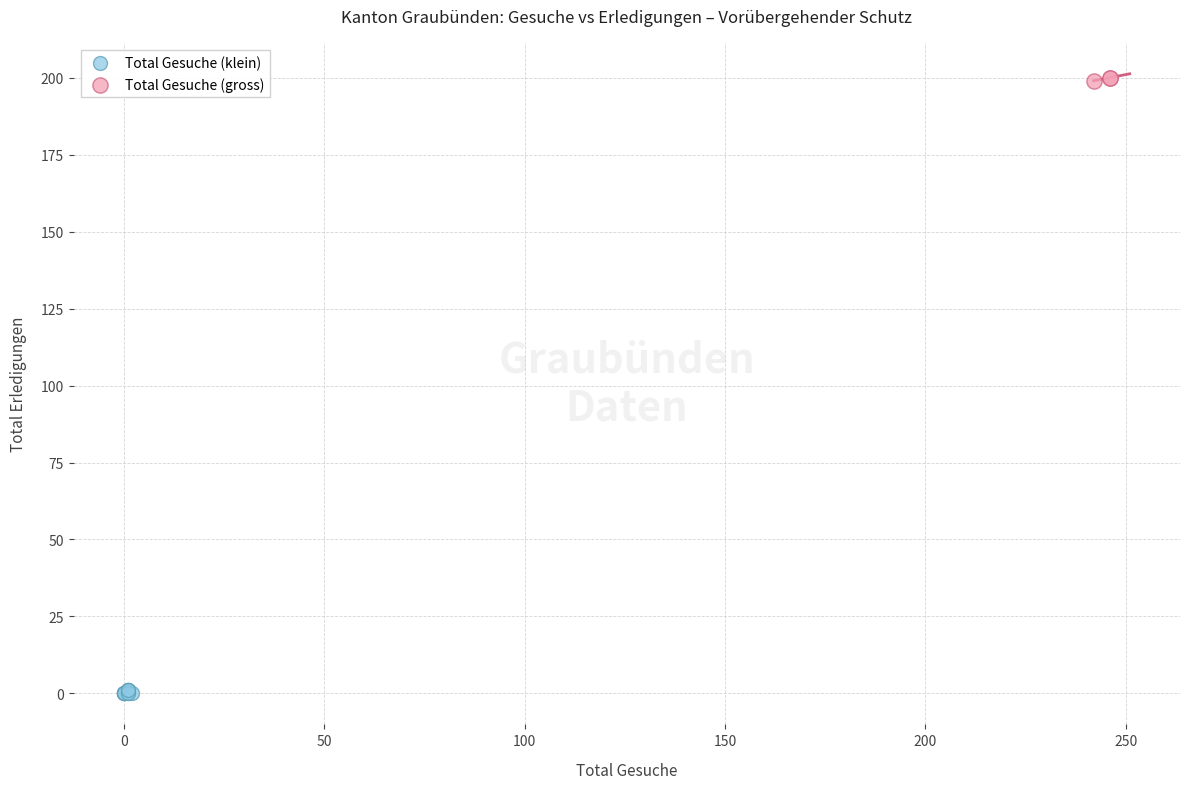

Which series reaches the maximum Y coordinate?

Total Gesuche (gross)